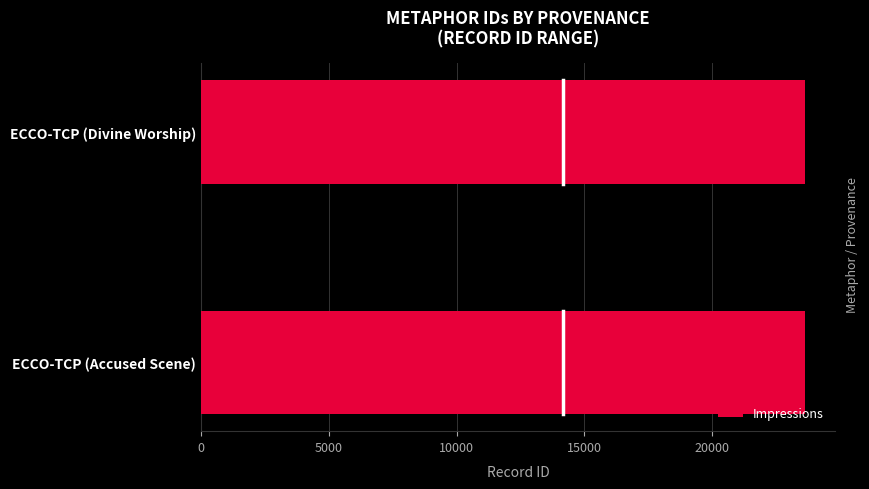

Is it true that the value at ECCO-TCP (Divine Worship) is 33188?

False